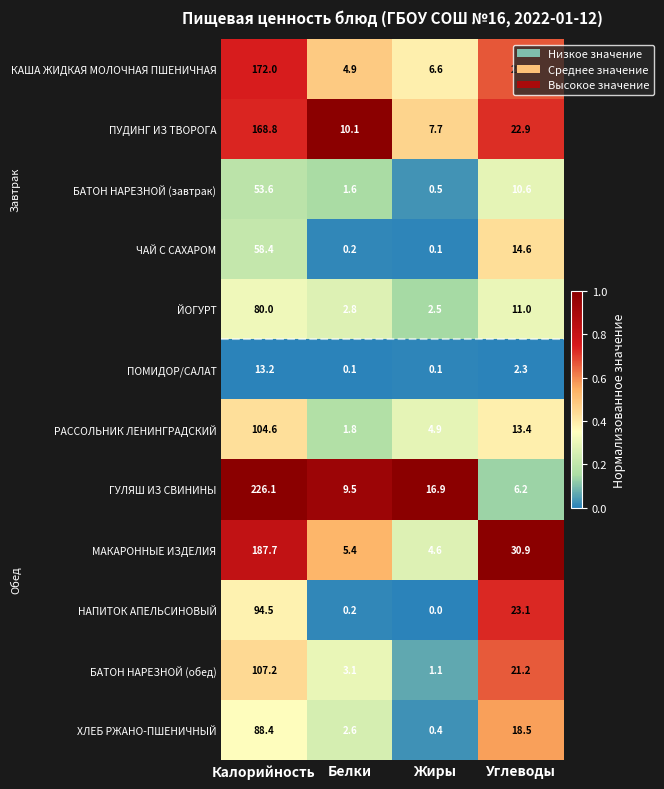

At which label does ПУДИНГ ИЗ ТВОРОГА reach its peak?

Калорийность